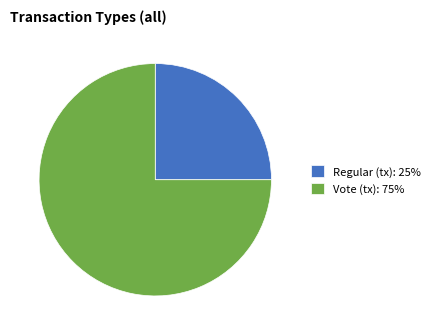

Between Regular (tx): 25% and Vote (tx): 75%, which is larger?

Vote (tx): 75%